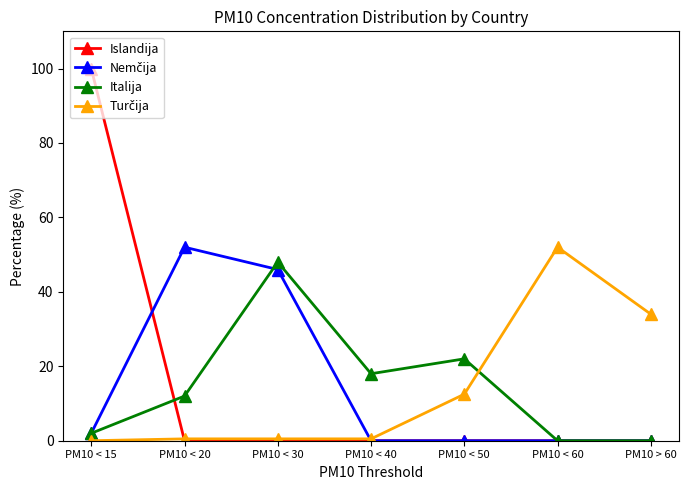

Which series has the largest range (max minus min)?

Islandija